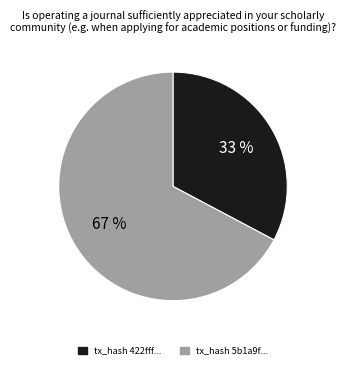

What percentage is the tx_hash 5b1a9f... slice, to the nearest percent?

67%